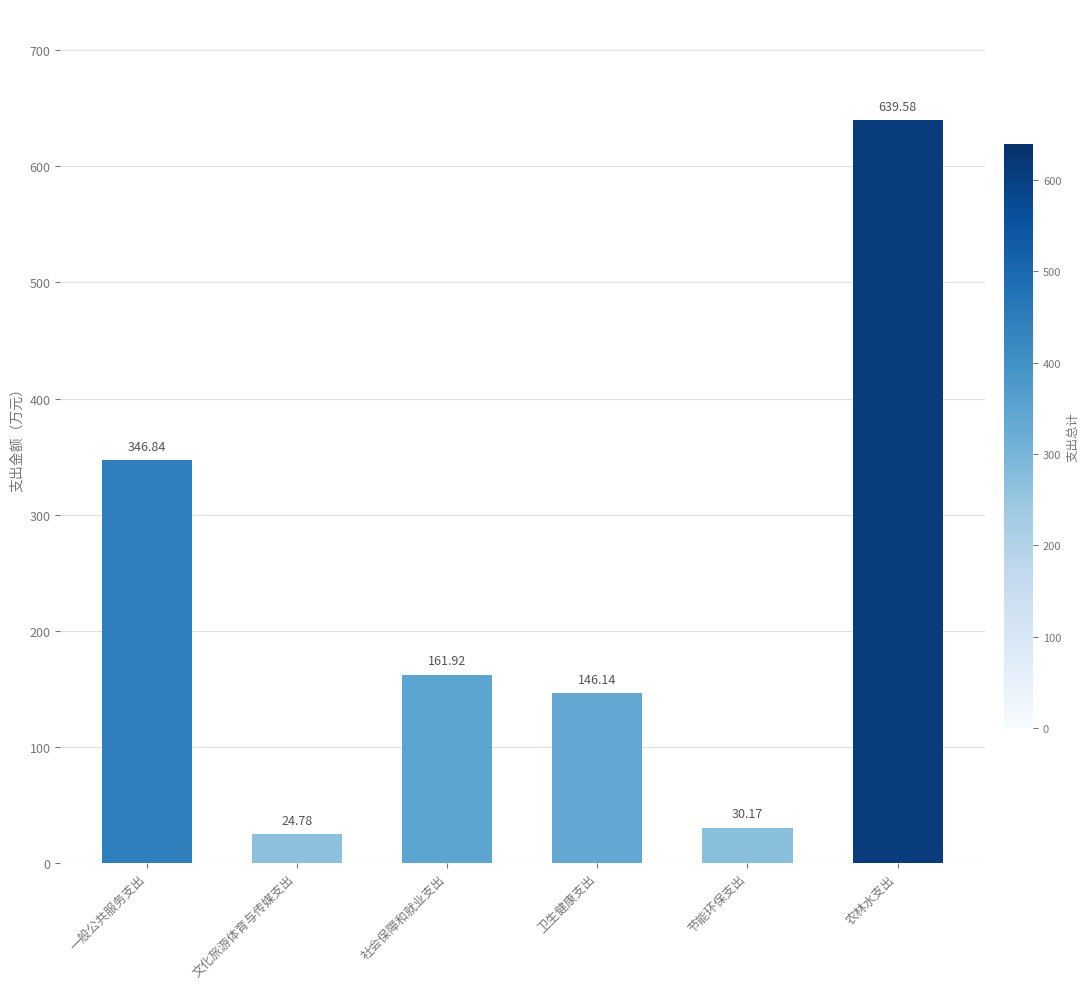

Is it true that the value at 一般公共服务支出 is 346.8?

True